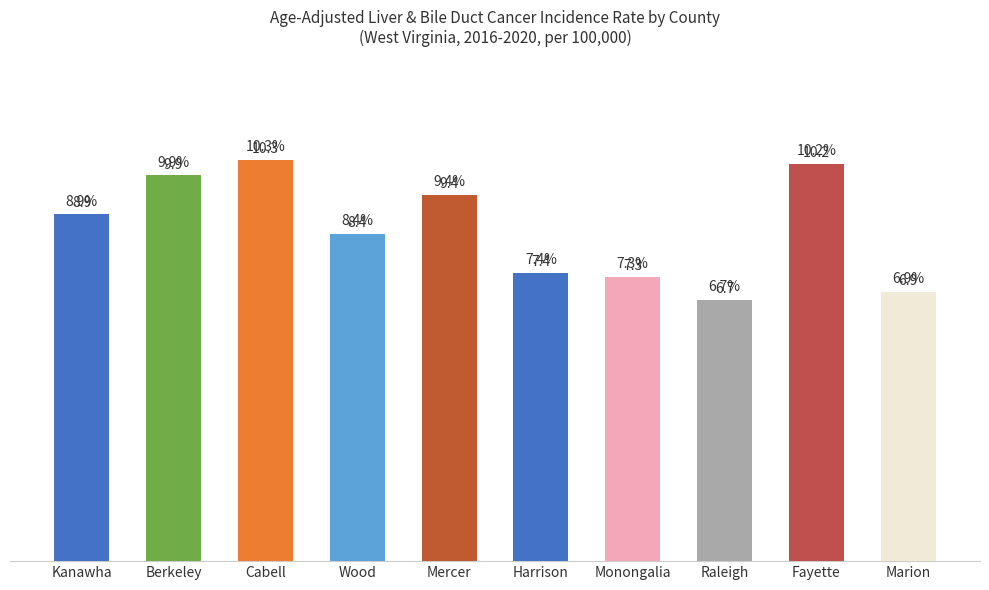

Which has a higher value, Berkeley or Kanawha?

Berkeley